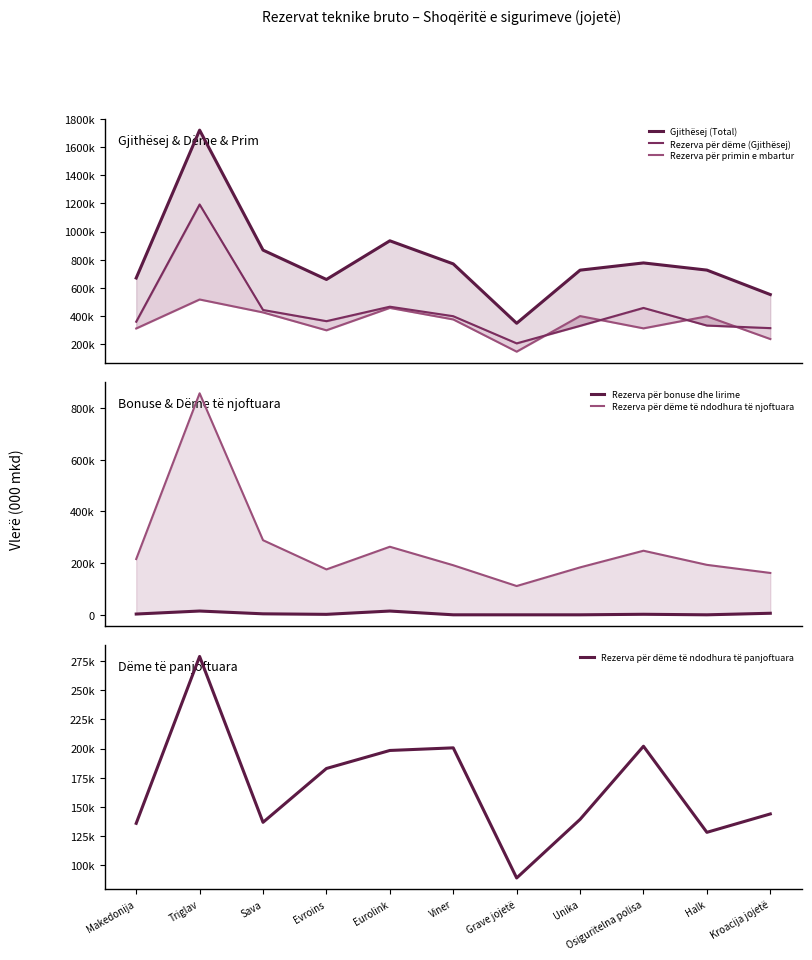

Which label corresponds to the smallest value in the chart?

Grave jojetë